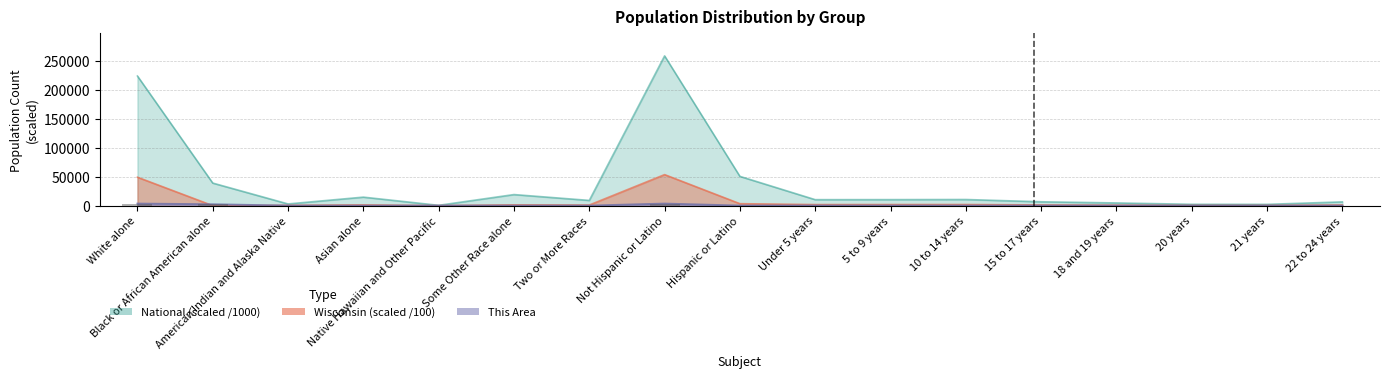

Which category has the lowest value across all series?

Native Hawaiian and Other Pacific